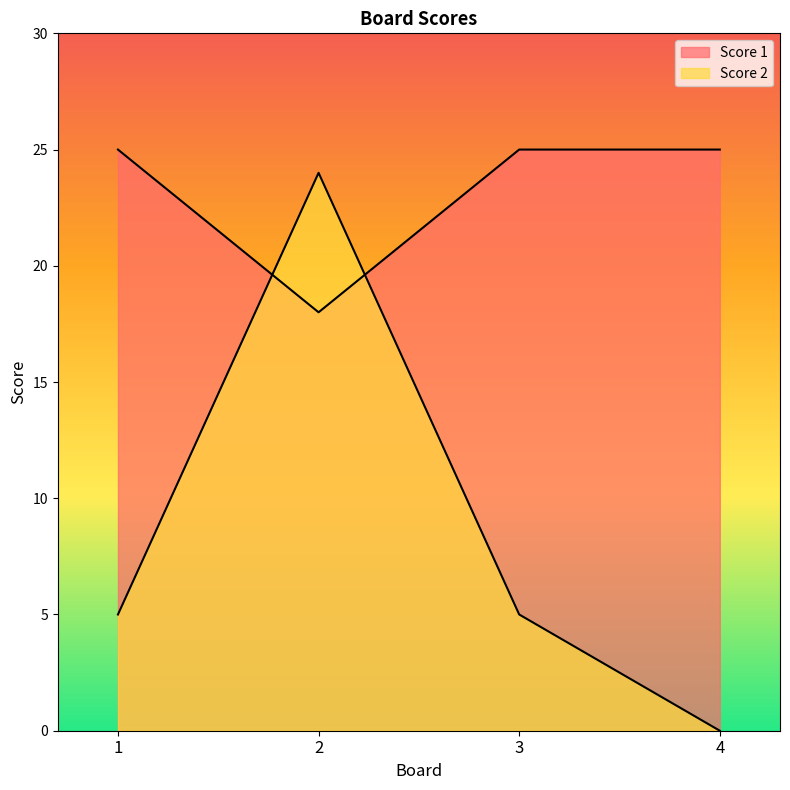

Reading right to left, transcribe all the data shown in this chart.

Score 1: 25	25	18	25
Score 2: 0	5	24	5